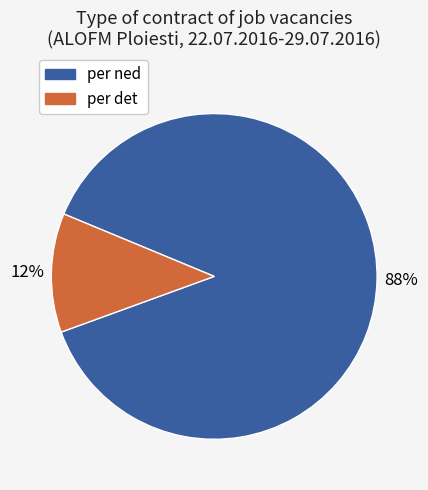

How many slices are in this pie chart?

2